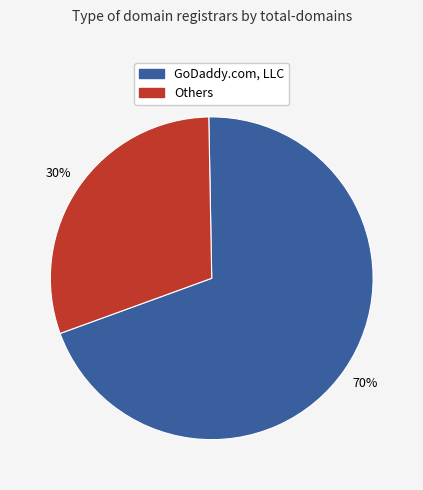

Count the number of slices in the pie.

2